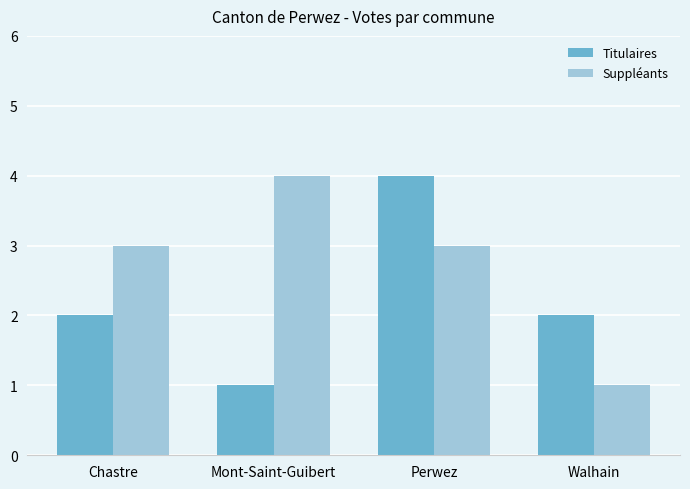

How many groups of bars are there?

4